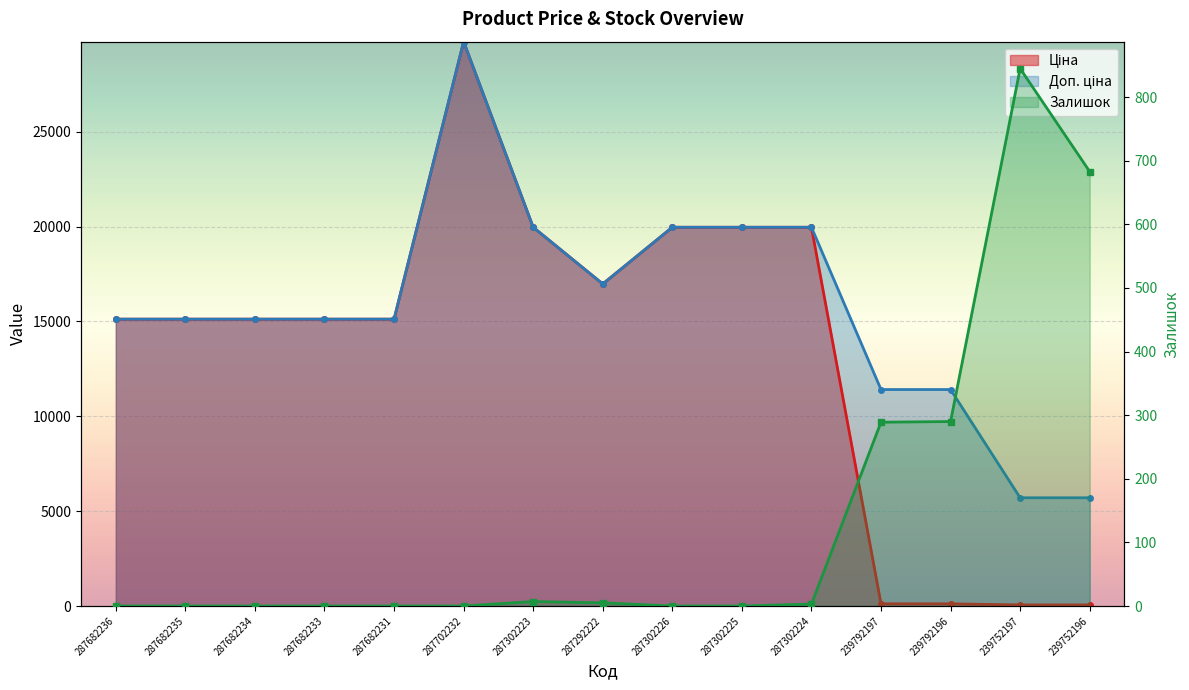

Which series has the largest total across all categories?

Доп. ціна